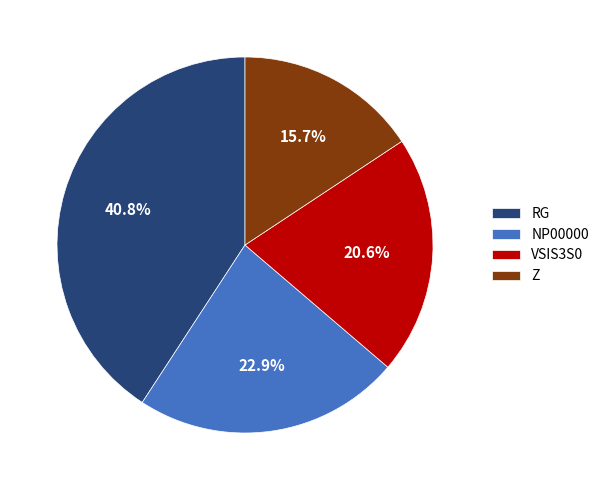

How many slices are in this pie chart?

4